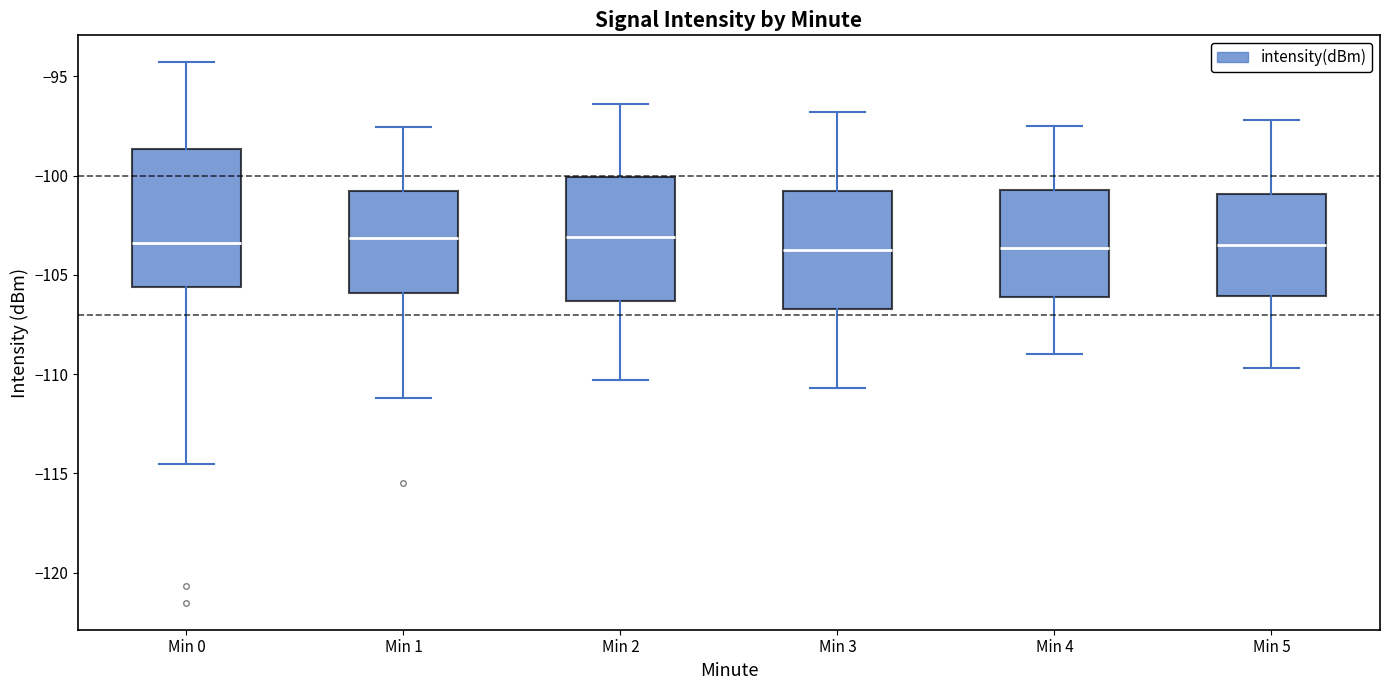

Reading left to right, transcribe this box plot: for each box, give where its median line is, the range the box spans, and where its two whiskers end, as read against the y-axis. The values are not printed on the chart, so give them approximately, as read against the axis.

Min 0: median -103.5, box -105.5 to -98.5, whiskers -114.5 to -94.5
Min 1: median -103.0, box -106.0 to -101.0, whiskers -111.0 to -97.5
Min 2: median -103.0, box -106.5 to -100.0, whiskers -110.5 to -96.5
Min 3: median -103.5, box -106.5 to -101.0, whiskers -110.5 to -97.0
Min 4: median -103.5, box -106.0 to -100.5, whiskers -109.0 to -97.5
Min 5: median -103.5, box -106.0 to -101.0, whiskers -109.5 to -97.0